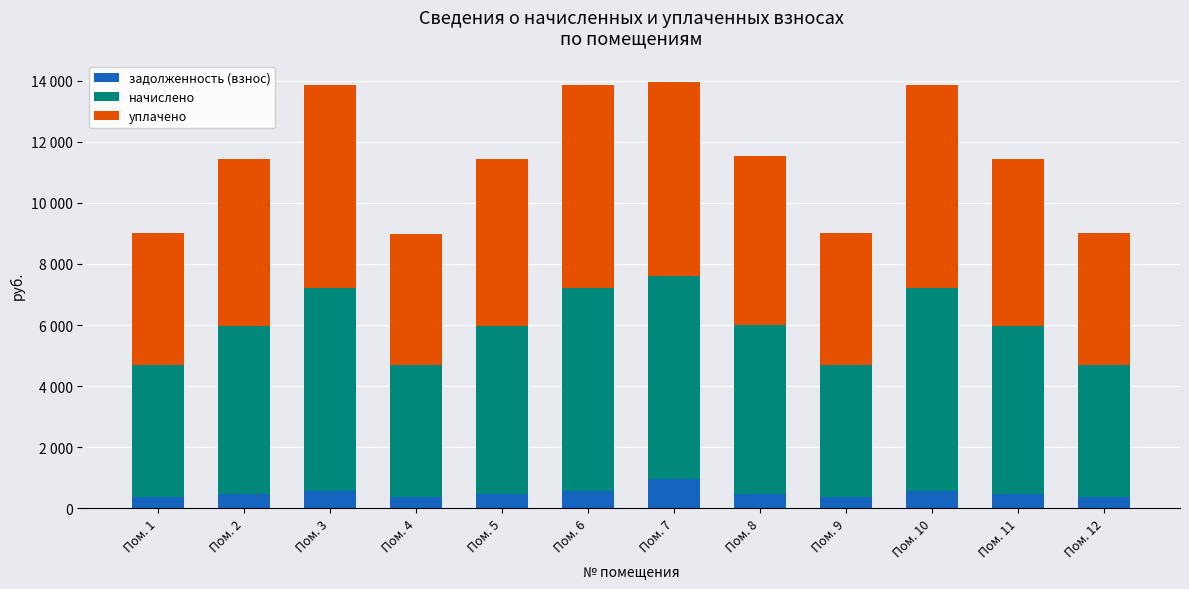

What is the average value of the задолженность (взнос) series?

491.9